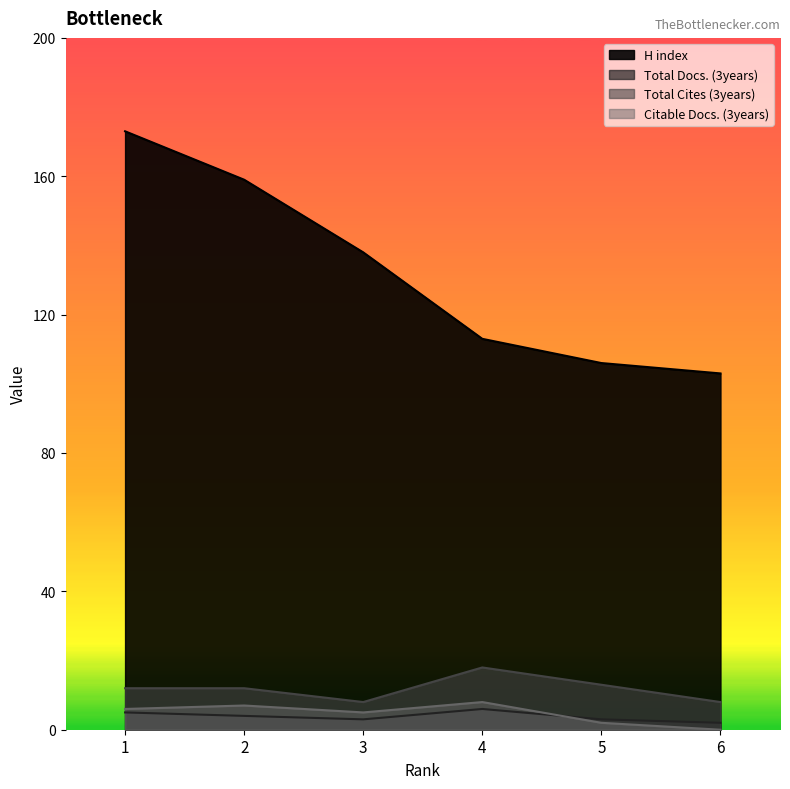

At which category is the sum across all series the highest?

1